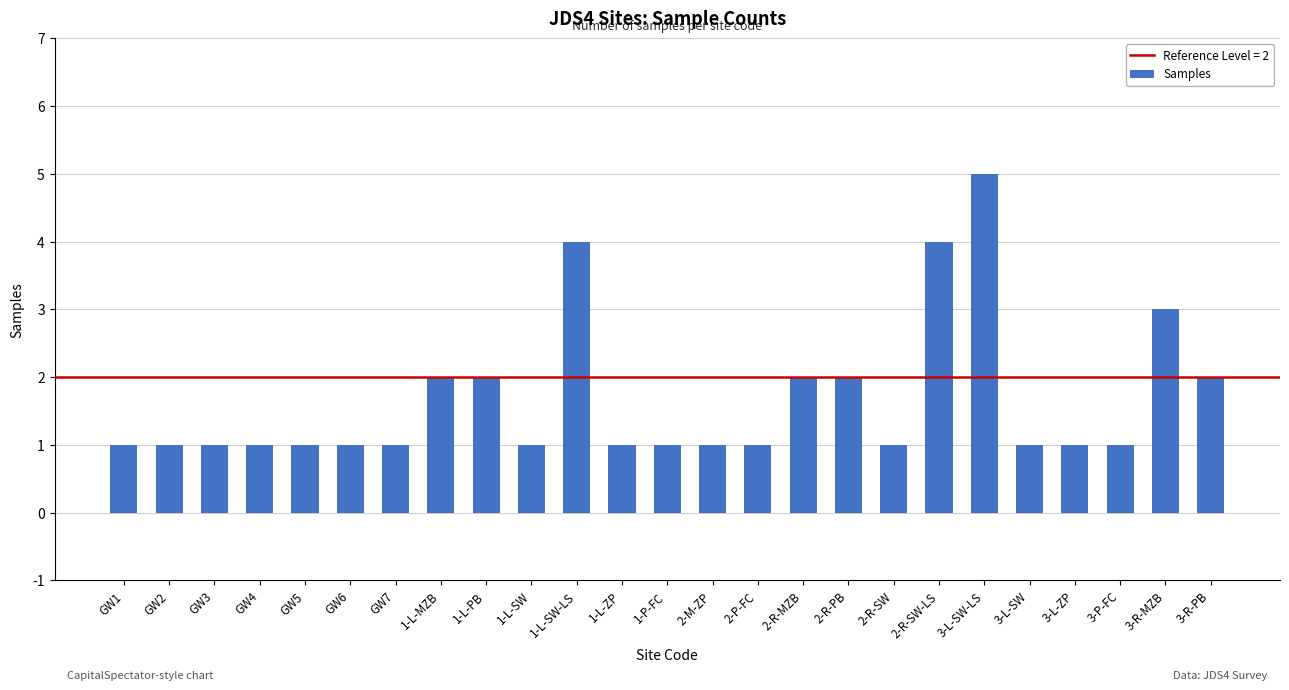

What is the label of the 1st bar from the right?

3-R-PB